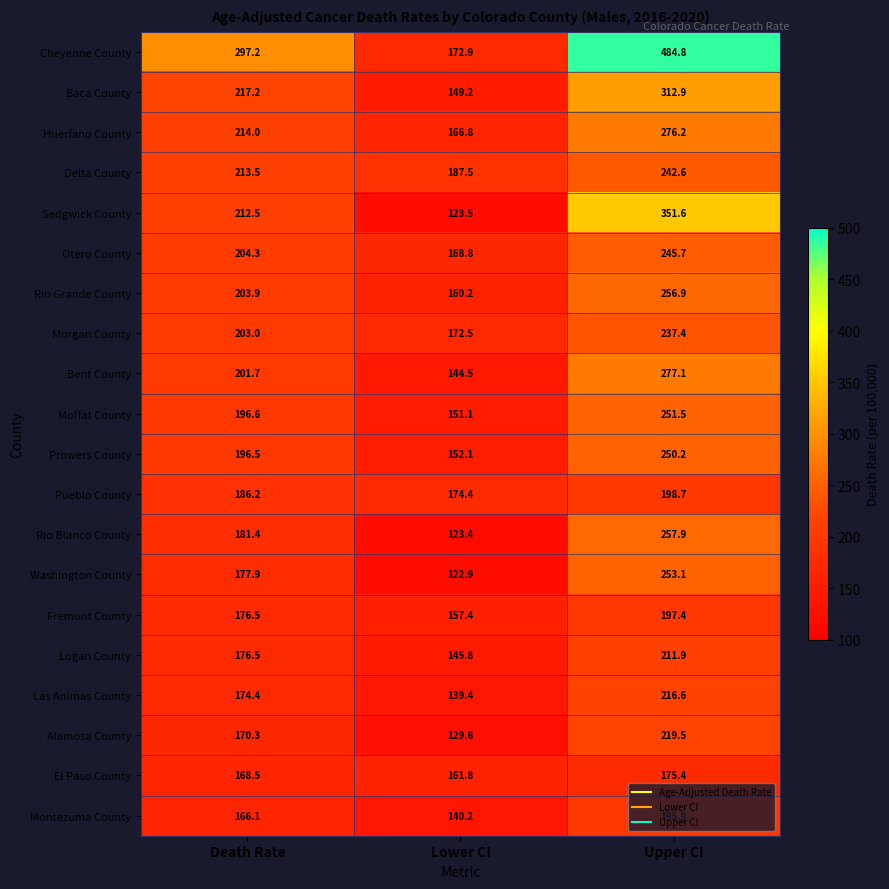

Read the Delta County value at Upper CI.

242.6